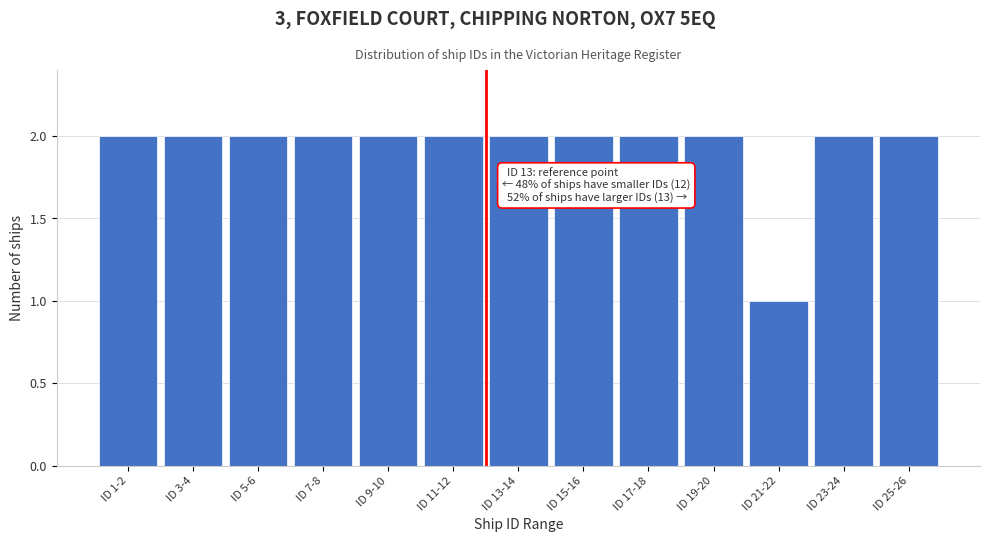

Reading left to right, extract all data points from this chart.

2	2	2	2	2	2	2	2	2	2	1	2	2